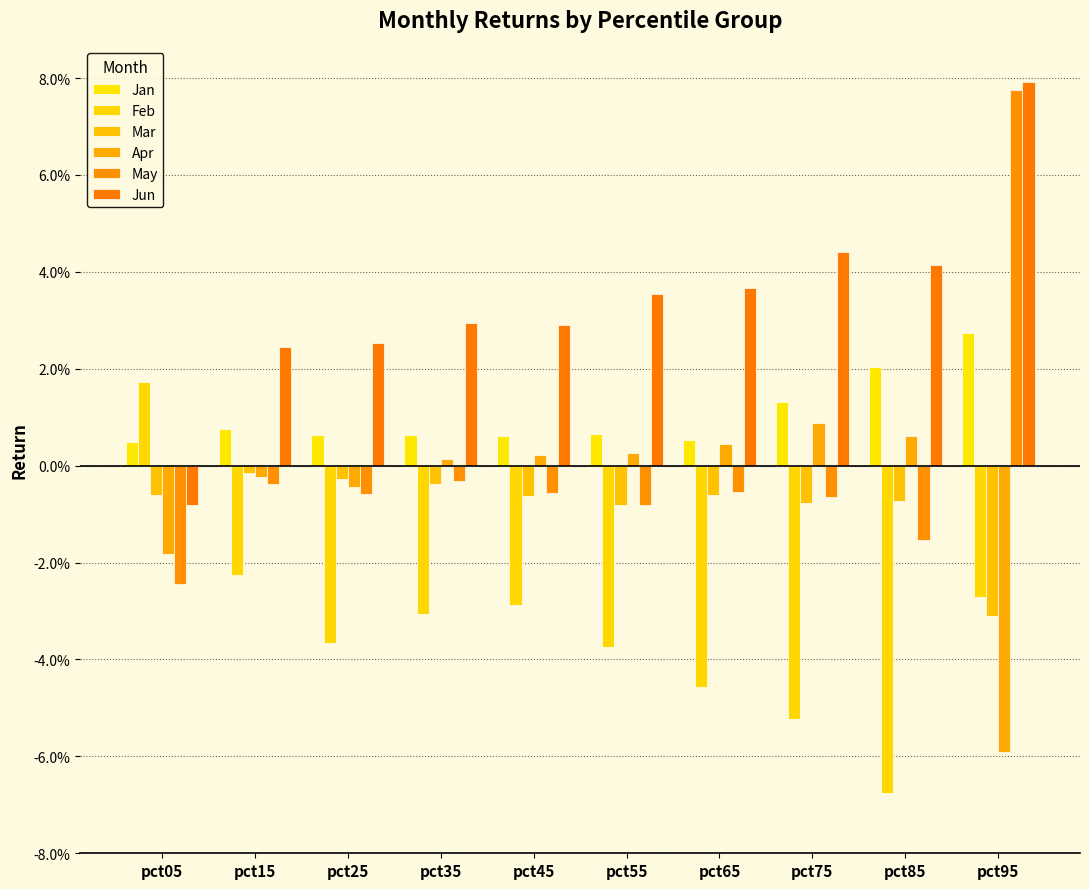

What are all the series names shown in the legend?

Jan, Feb, Mar, Apr, May, Jun